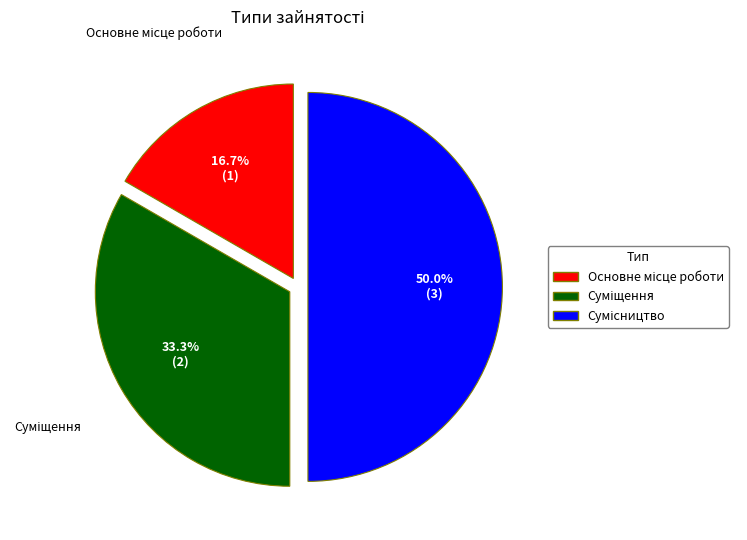

How many segments does this pie chart have?

3